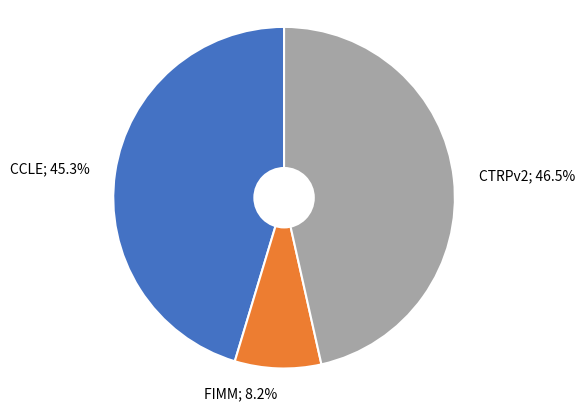

Approximately how many times larger is the value at FIMM compared to CCLE?

0.2